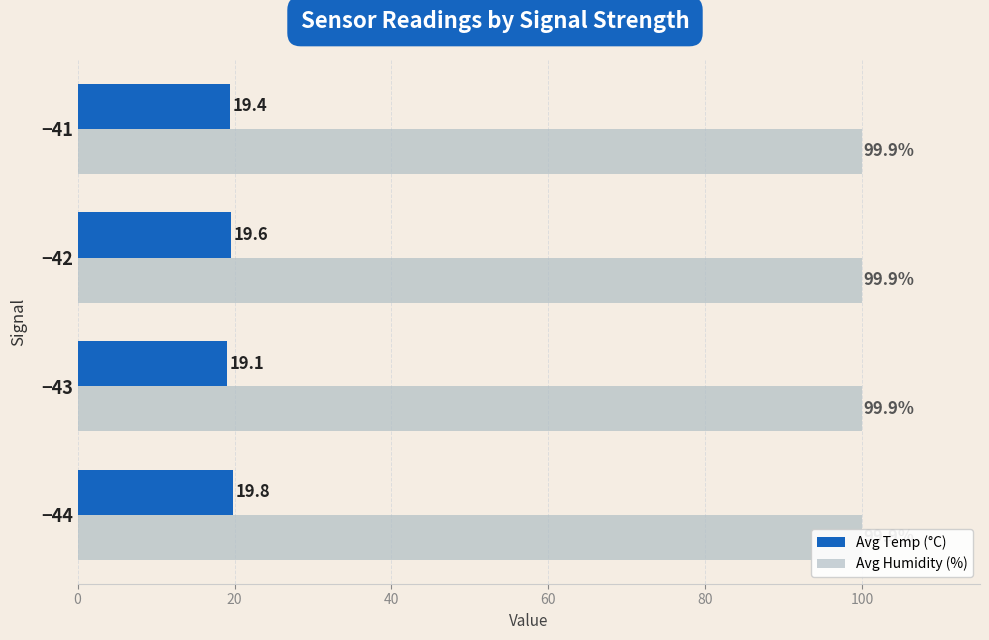

What are all the series names shown in the legend?

Avg Temp (°C), Avg Humidity (%)